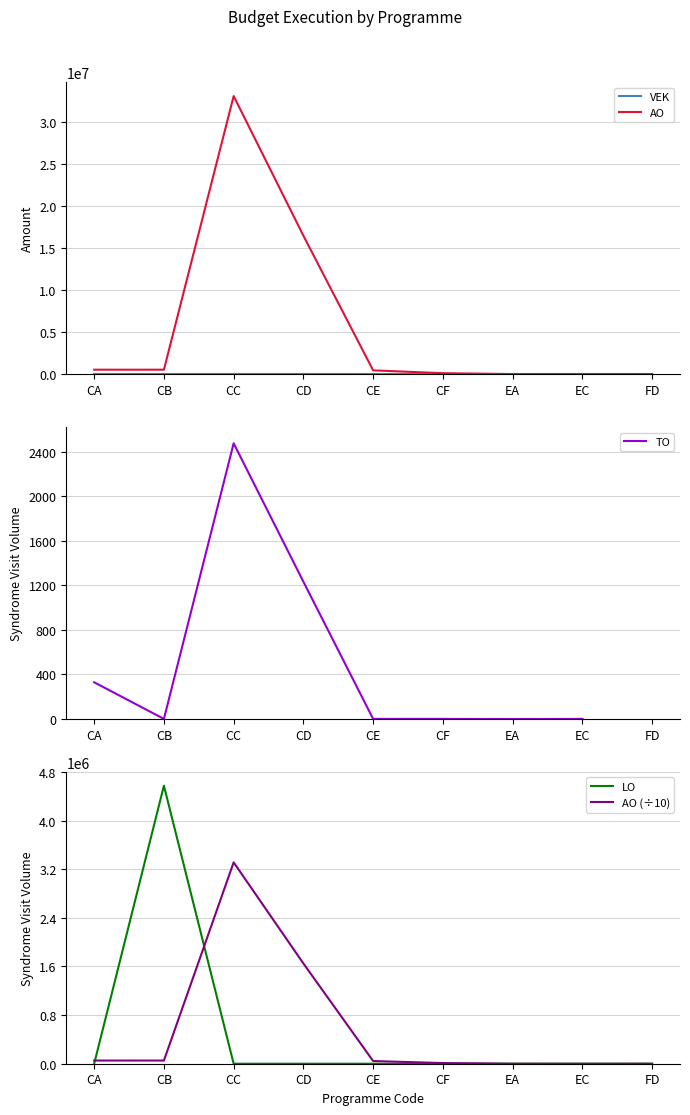

Between CD and CF, which is larger?

CD